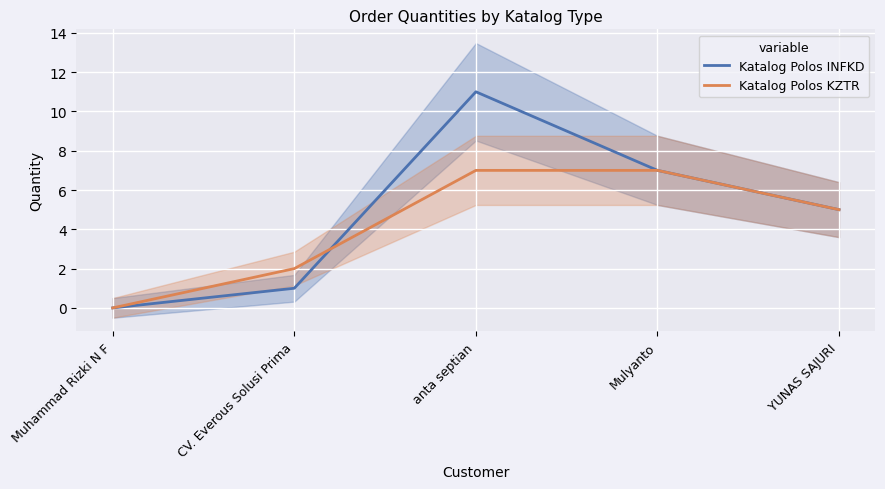

What position from the left is CV. Everous Solusi Prima?

2